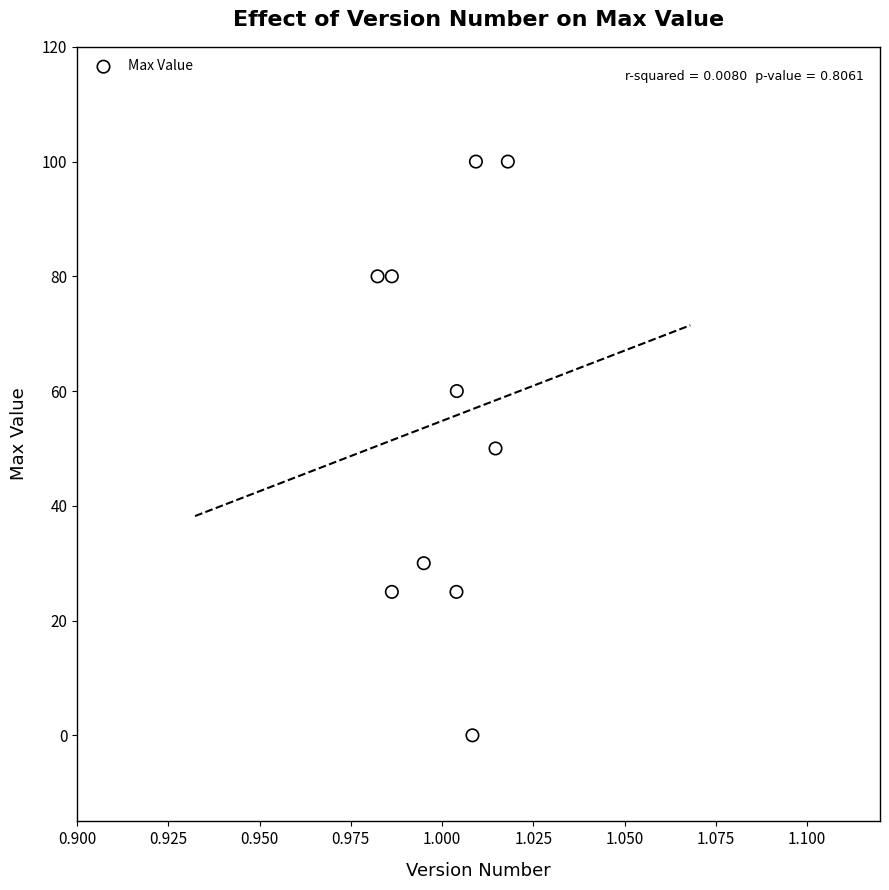

What is the range of Y values (max minus min)?

100